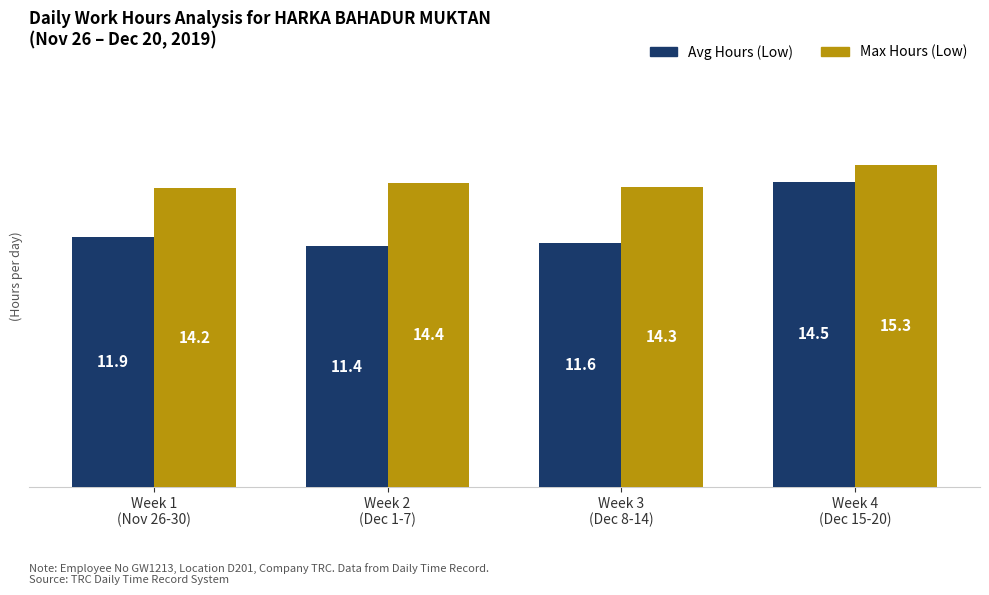

Which category has the highest value across all series?

Week 4
(Dec 15-20)